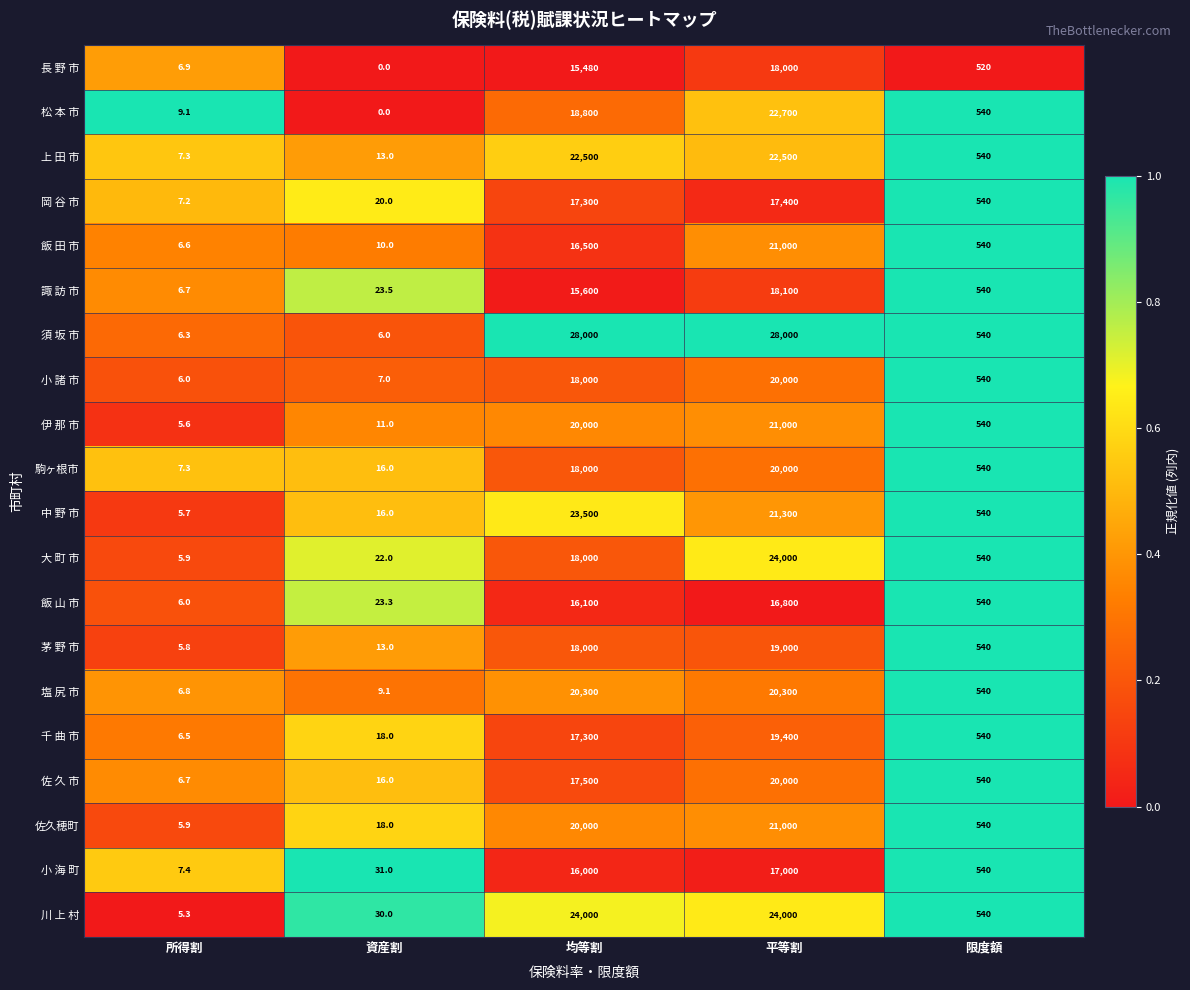

Count the number of categories in the chart.

5